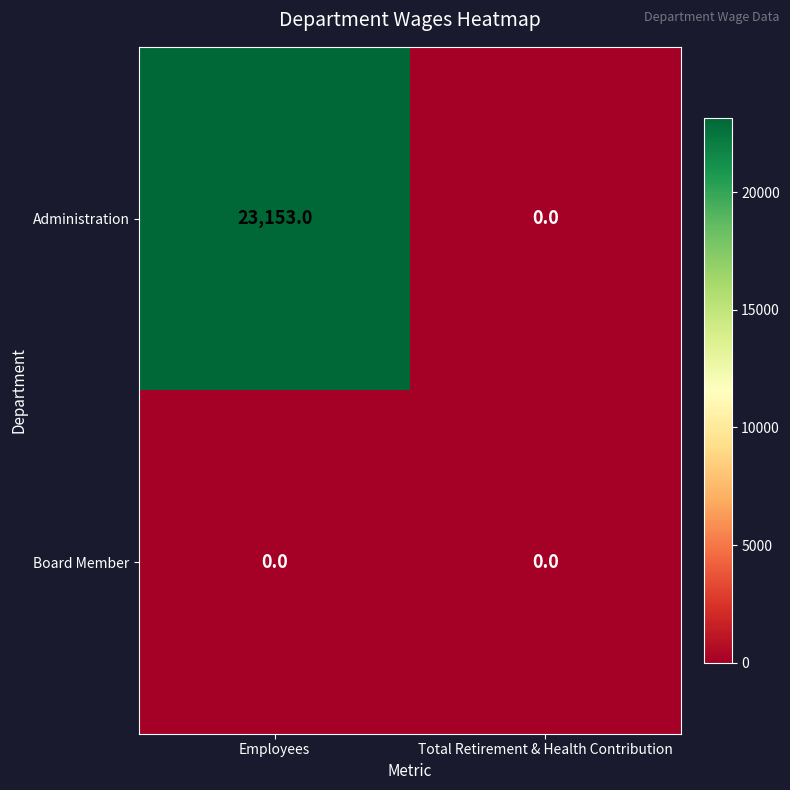

How many positive values does the Administration series have?

1